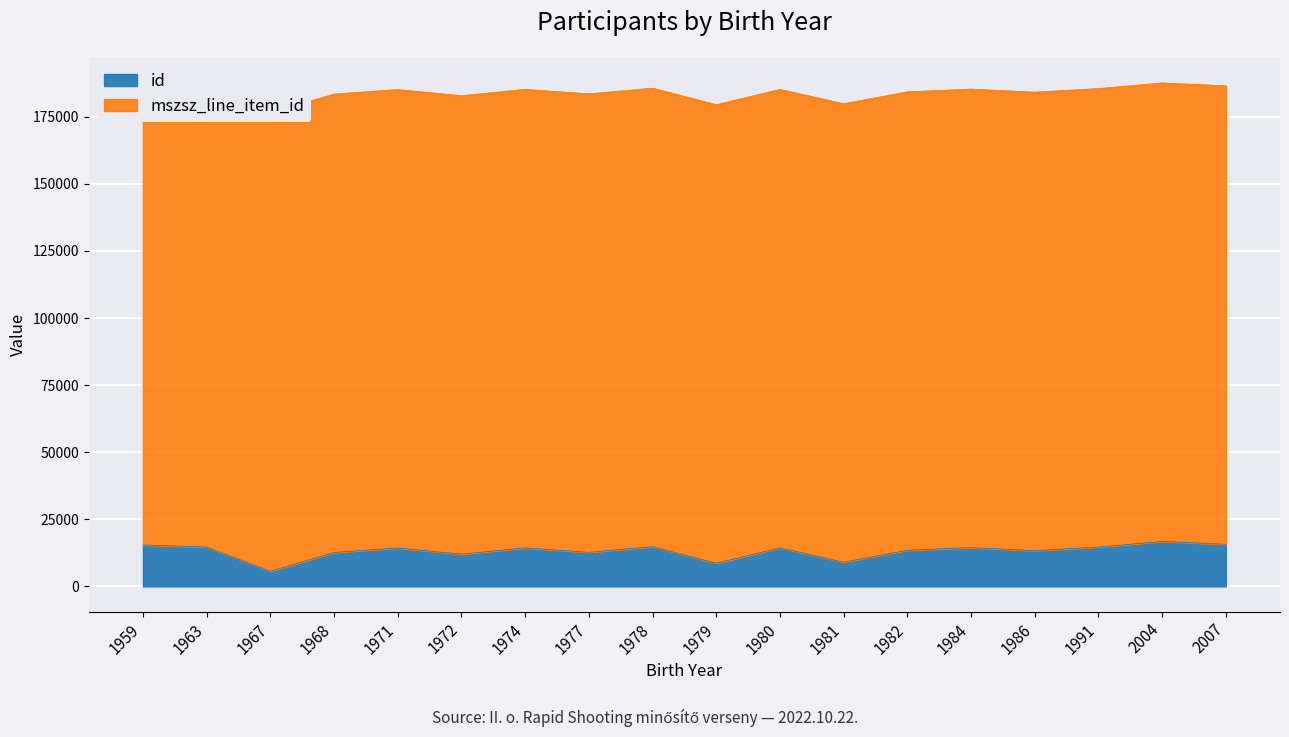

What is the lowest value of the id series?

5640